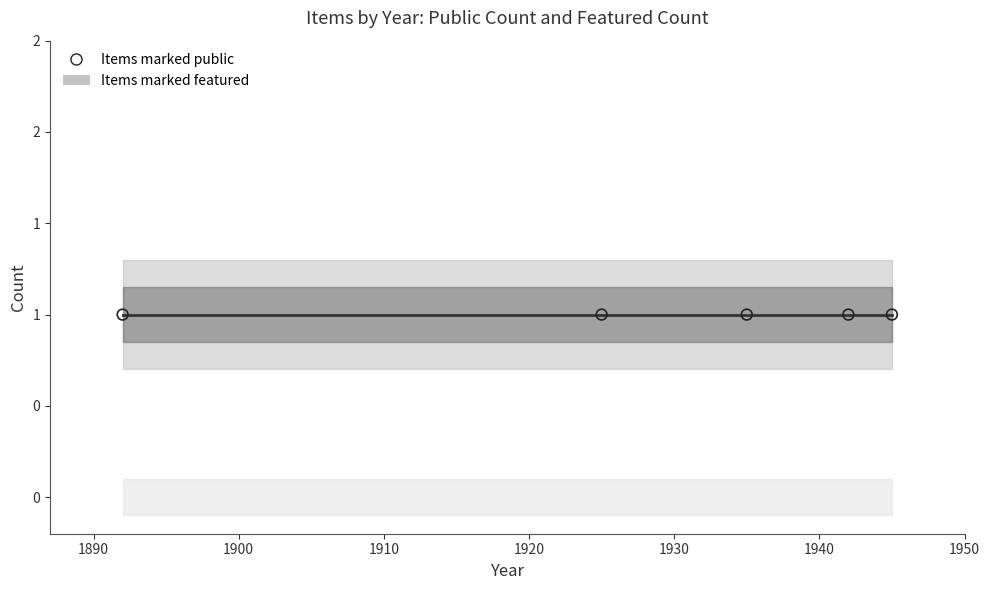

Which series reaches the maximum Y coordinate?

public